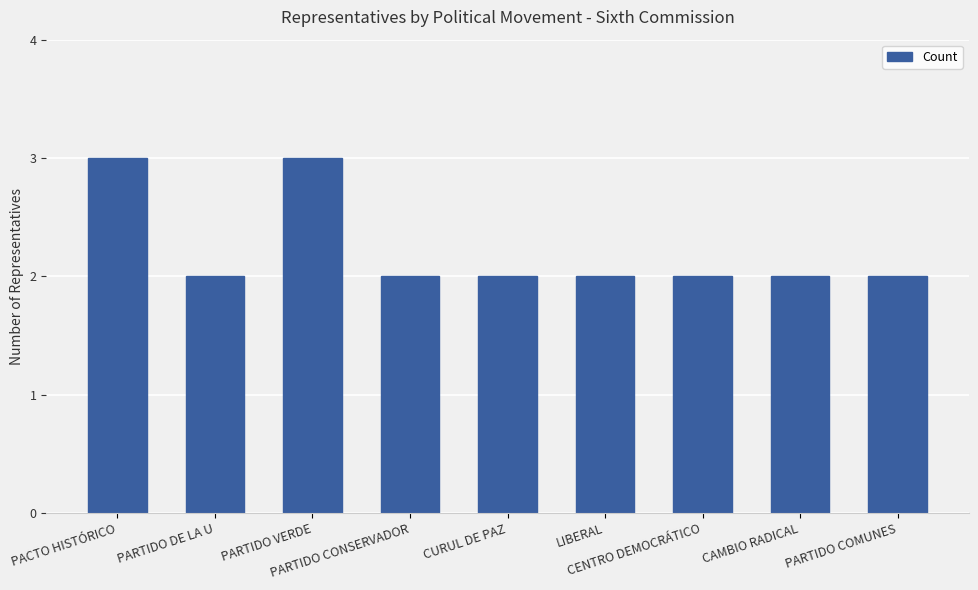

What is the maximum value shown in the chart?

3